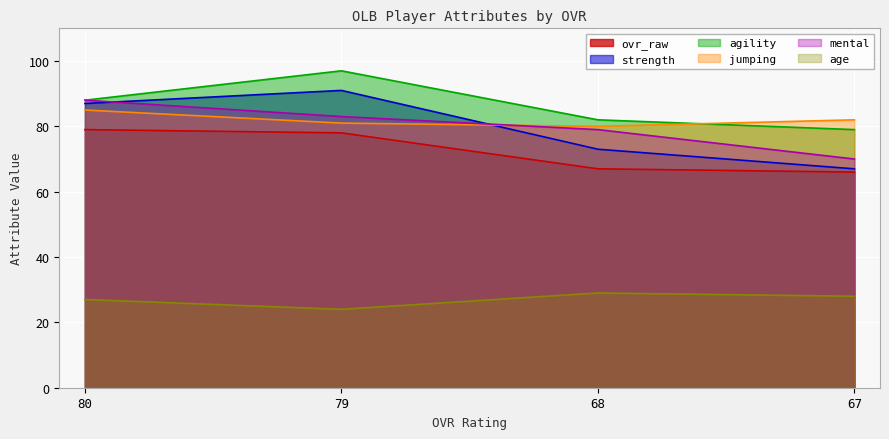

Where is the first local minimum for jumping?

68